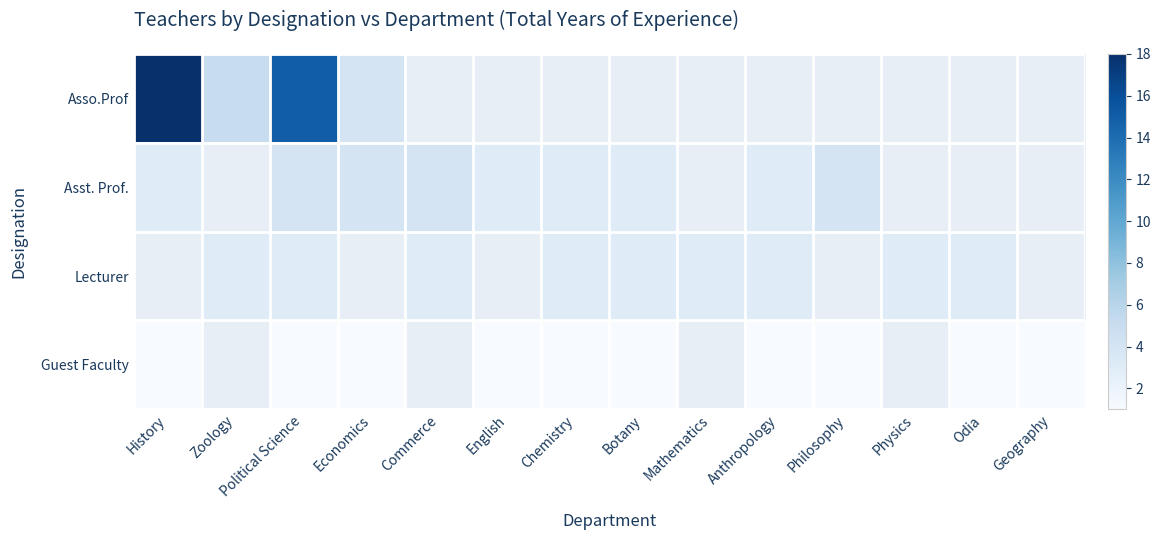

At Mathematics, list the series in order from smallest to largest.

Asso.Prof, Asst. Prof., Lecturer, Guest Faculty